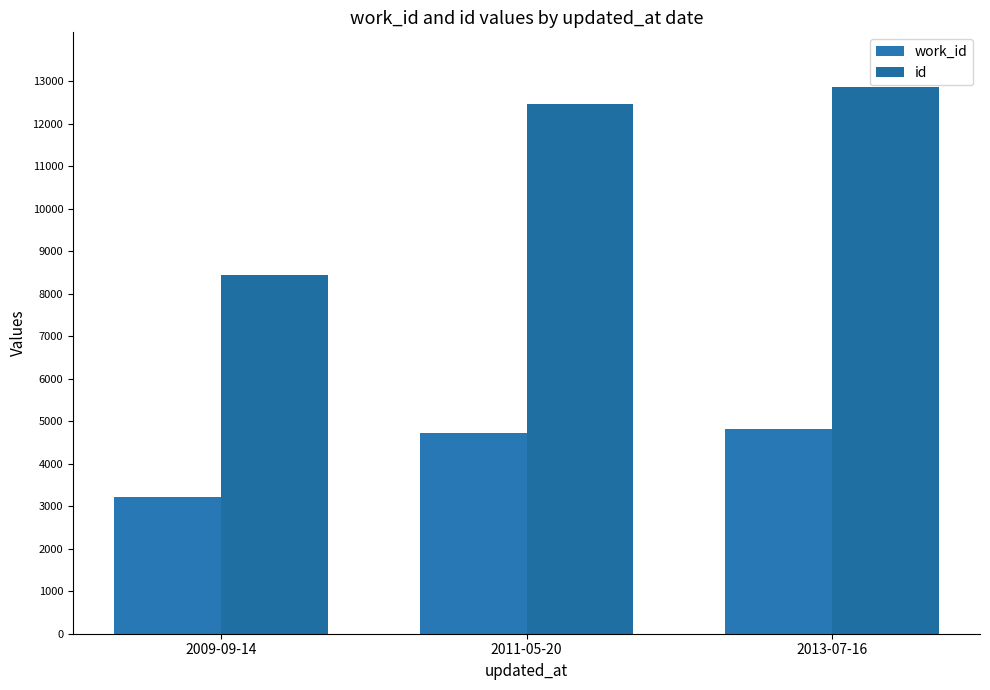

What is the sum of the id values at 2011-05-20 and 2009-09-14?

20924